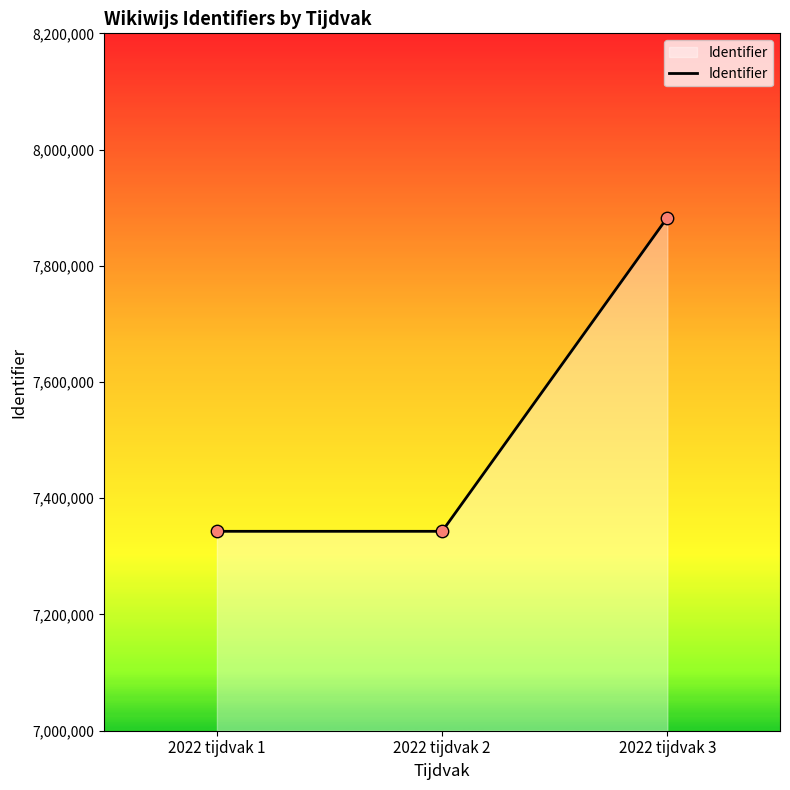

What is the change in value from 2022 tijdvak 2 to 2022 tijdvak 3?

+539939